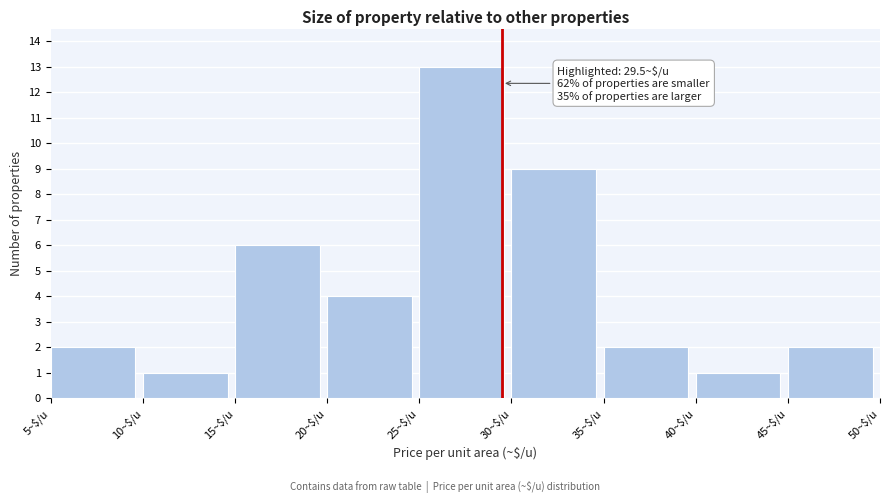

Which range on the x-axis has the tallest bar?

25 to 30